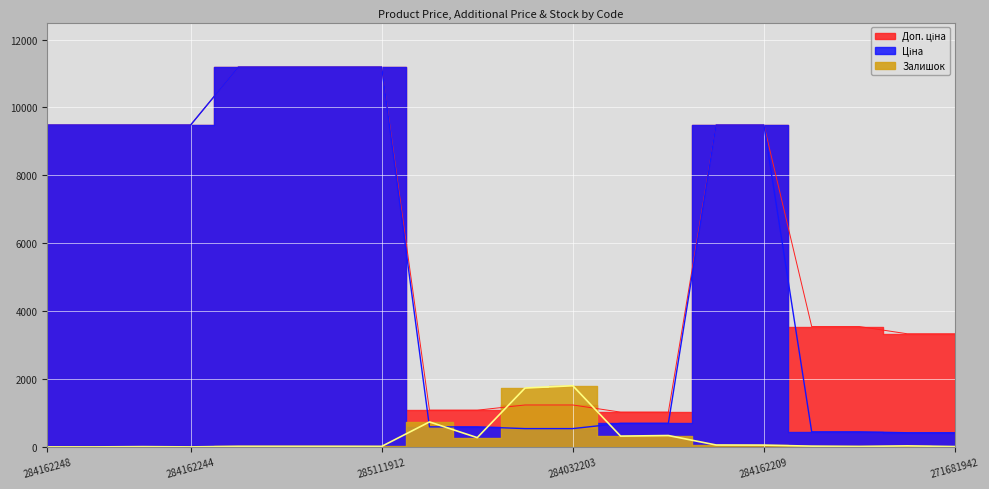

Which has a higher value, 271681948 or 284162210?

284162210